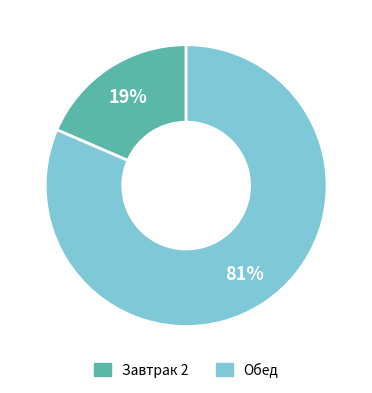

To the nearest percent, what portion does Завтрак 2 represent?

19%